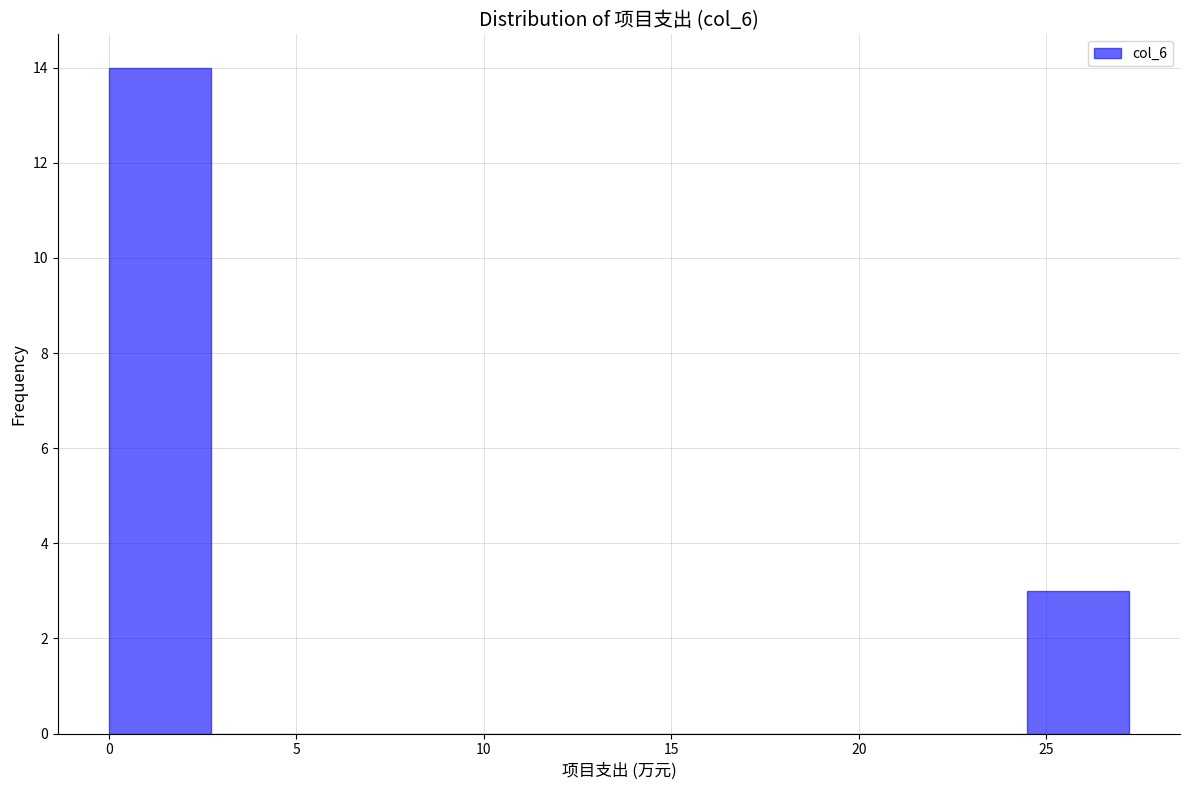

Which range on the x-axis has the tallest bar?

0.0 to 2.5